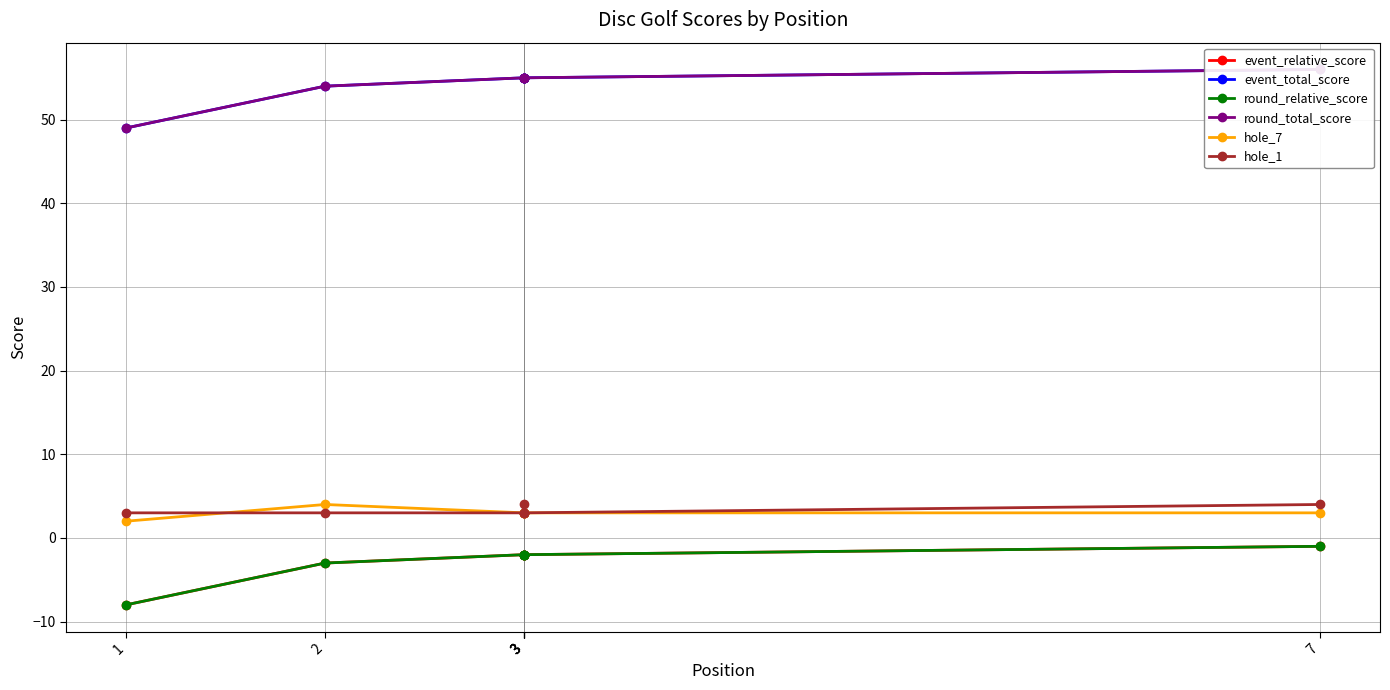

What is the value of the hole_7 point at the 3rd from the left?

3